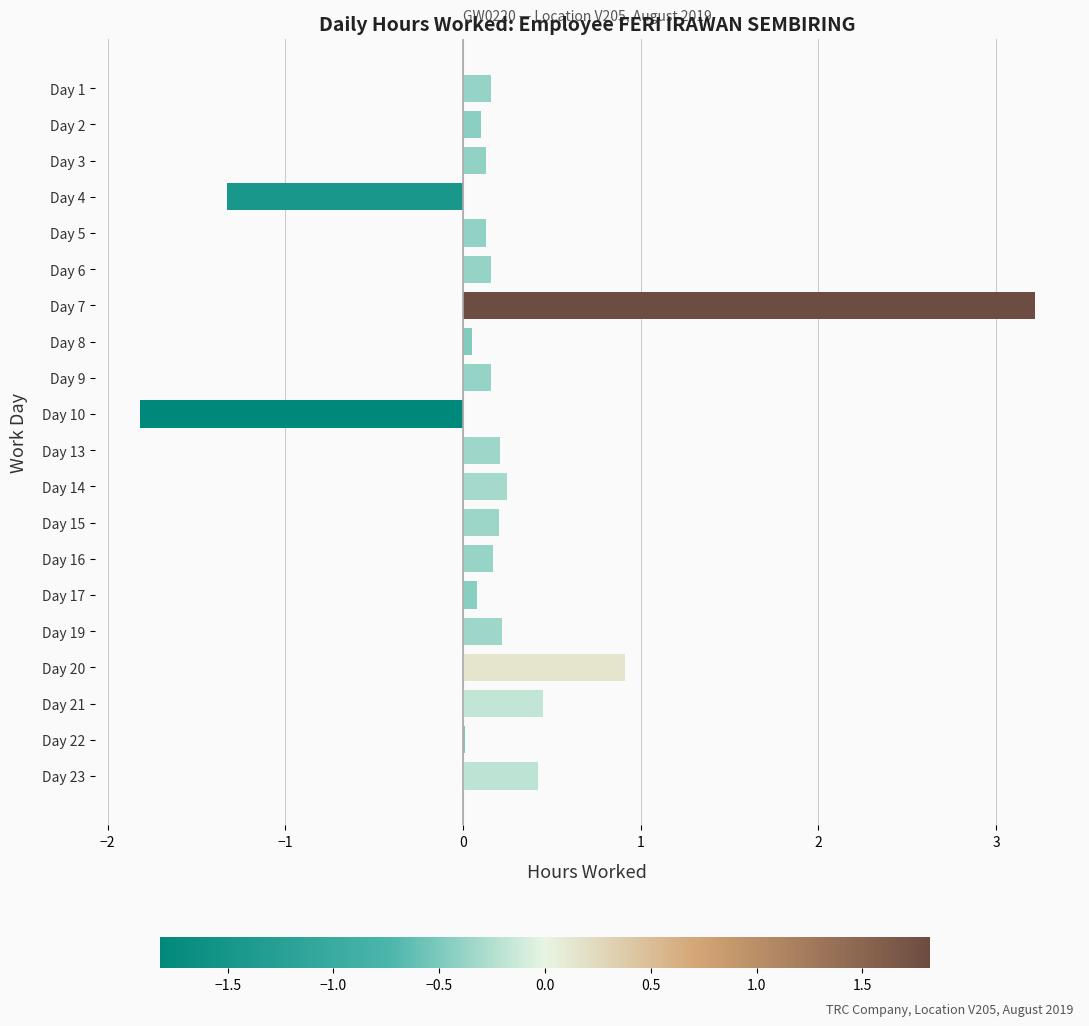

True or false: the data shows 0.4 at Day 23.

True